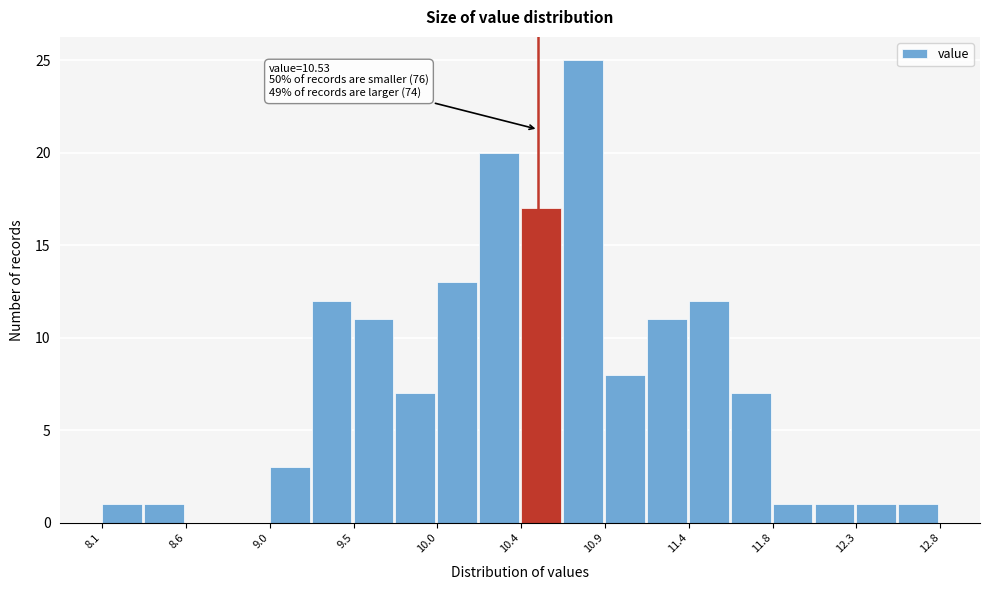

Over which range of the x-axis is the bar tallest?

10.65 to 10.90